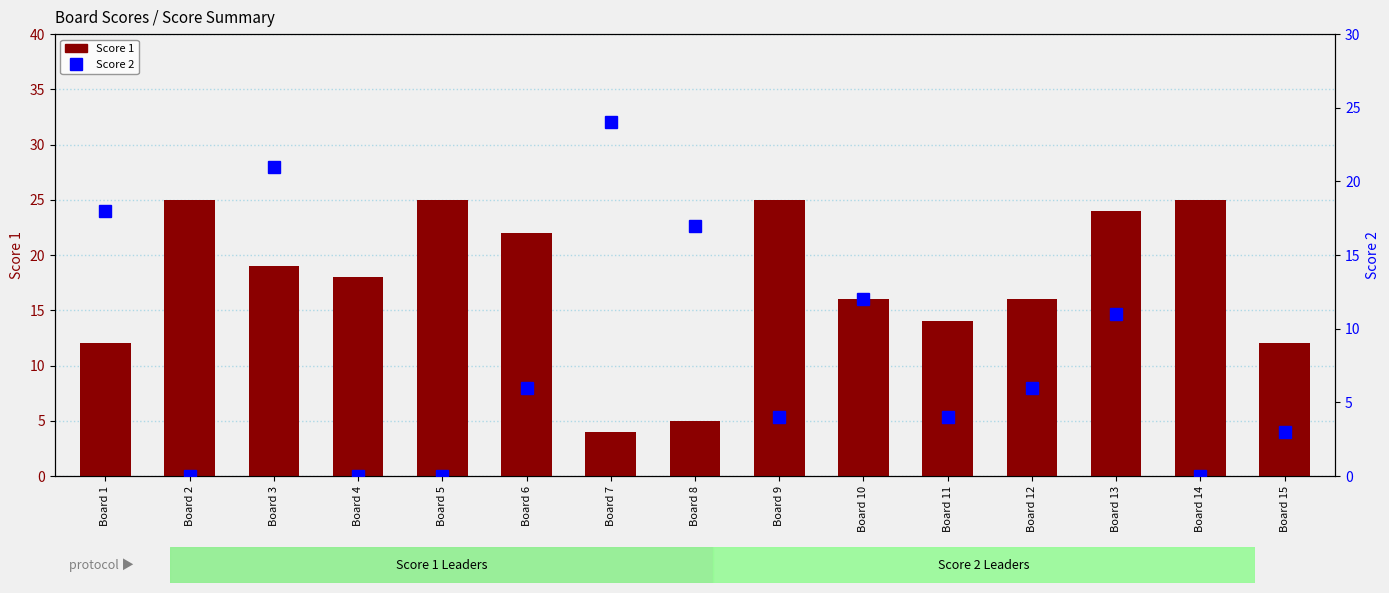

Reading left to right, list all the values displayed in this chart.

Score 1: 12	25	19	18	25	22	4	5	25	16	14	16	24	25	12
Score 2: 18	0	21	0	0	6	24	17	4	12	4	6	11	0	3